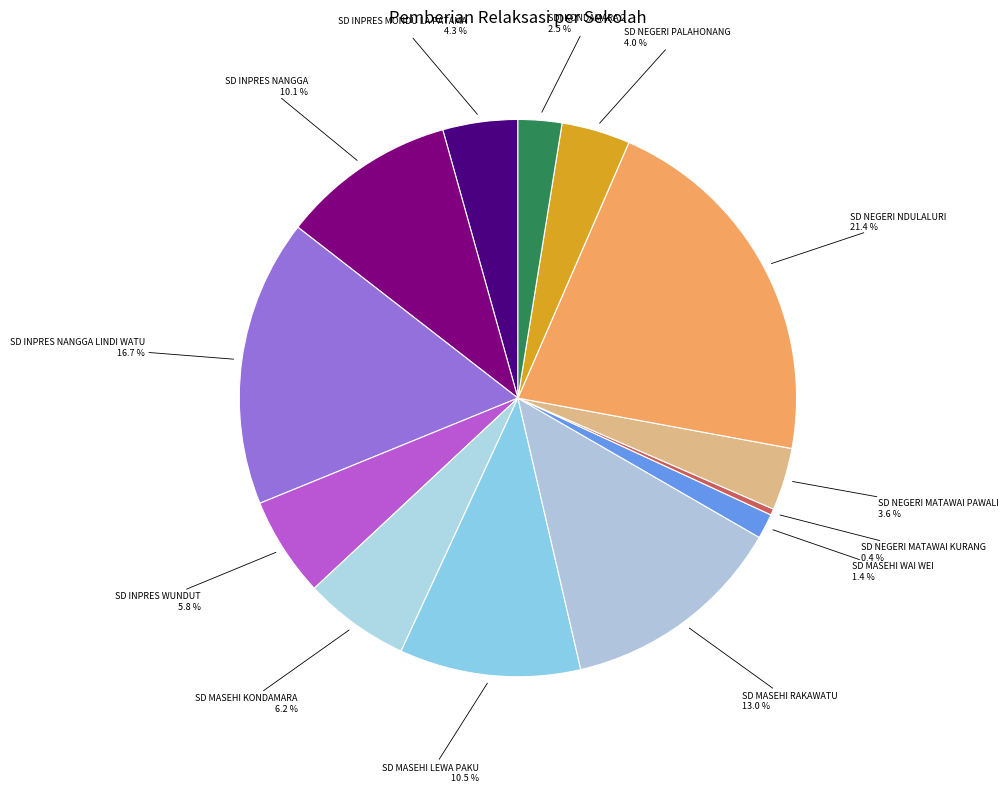

How many slices are in this pie chart?

13